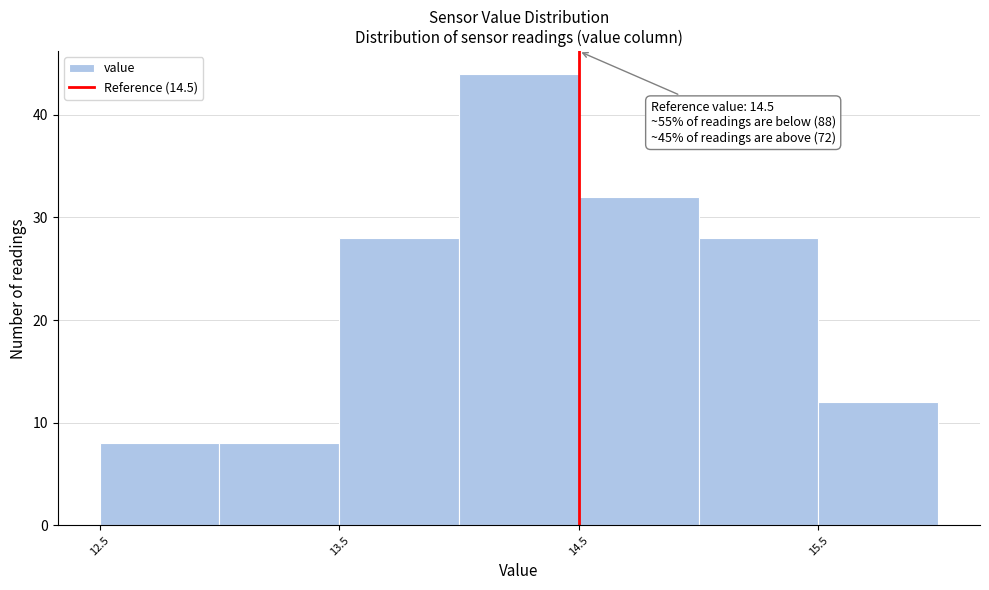

Over which range of the x-axis is the bar tallest?

14.0 to 14.5